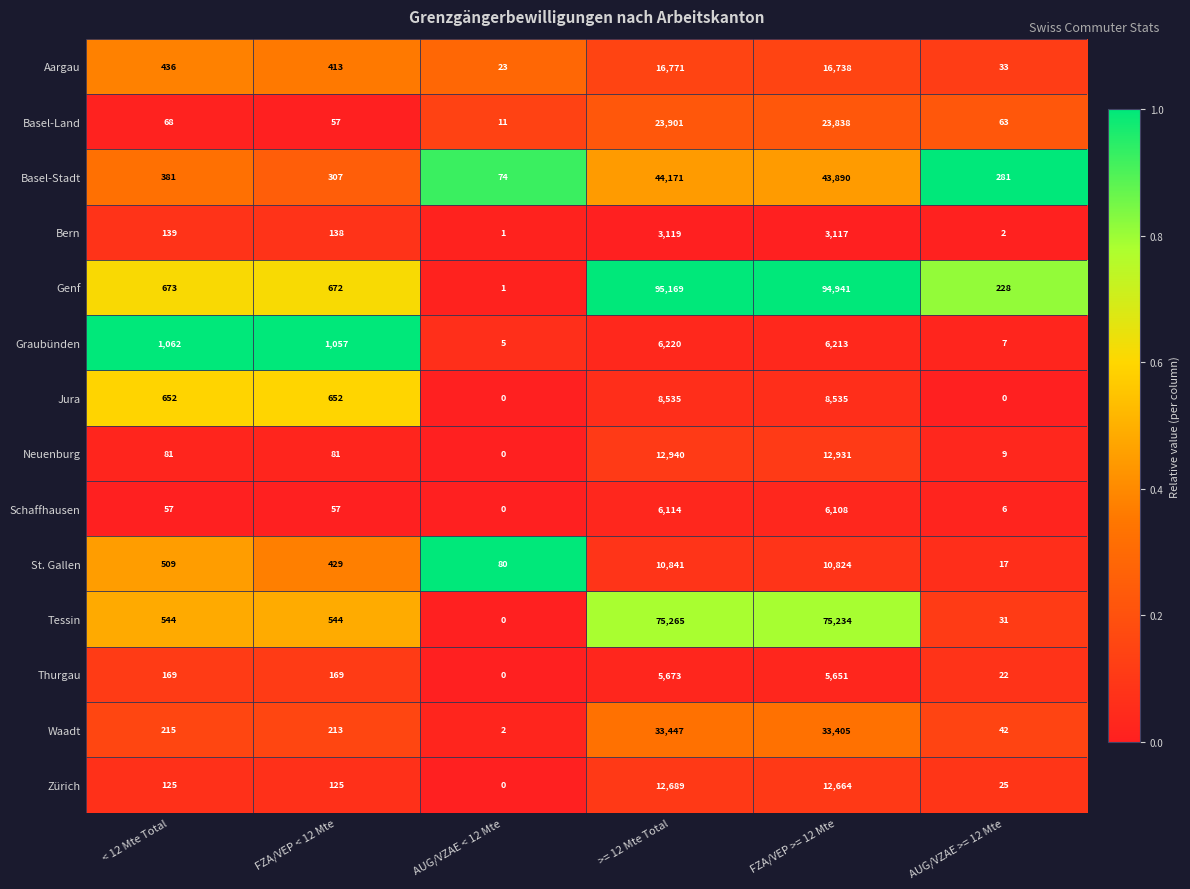

What is the total value across all series at AUG/VZAE < 12 Mte?

197